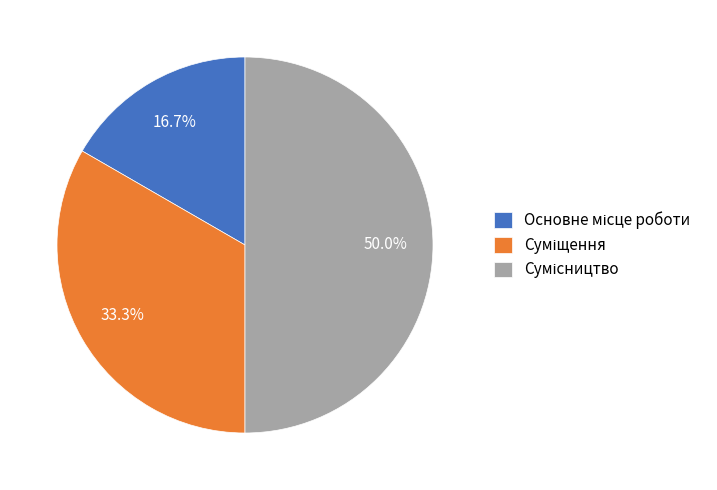

Rank the categories by value from highest to lowest.

Сумісництво, Суміщення, Основне місце роботи